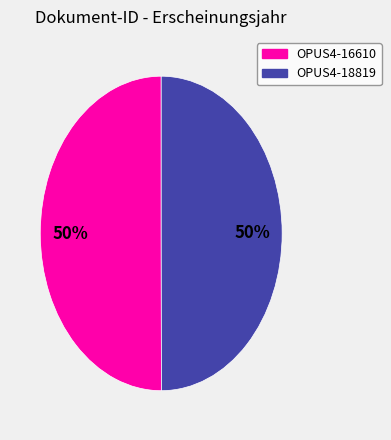

Approximately how many times larger is the value at OPUS4-16610 compared to OPUS4-18819?

1.0